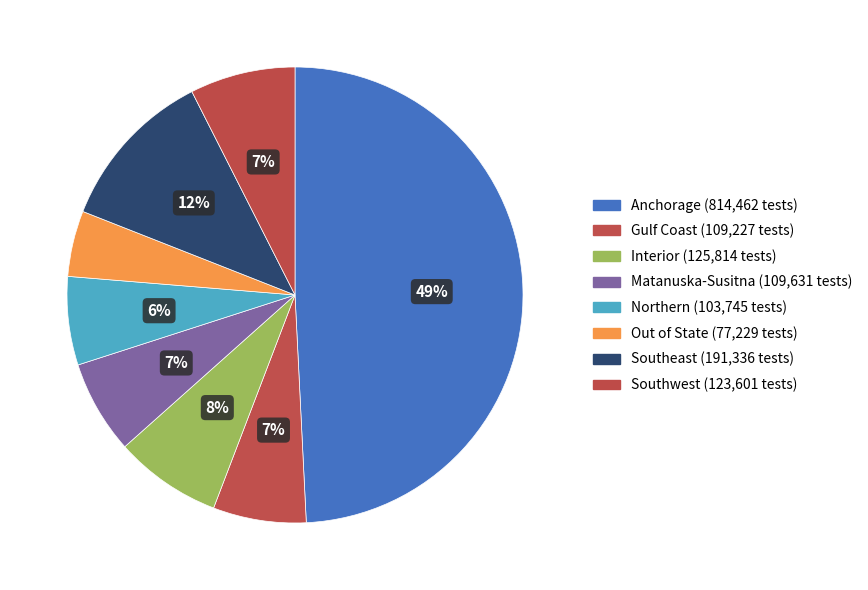

Count the number of slices in the pie.

8